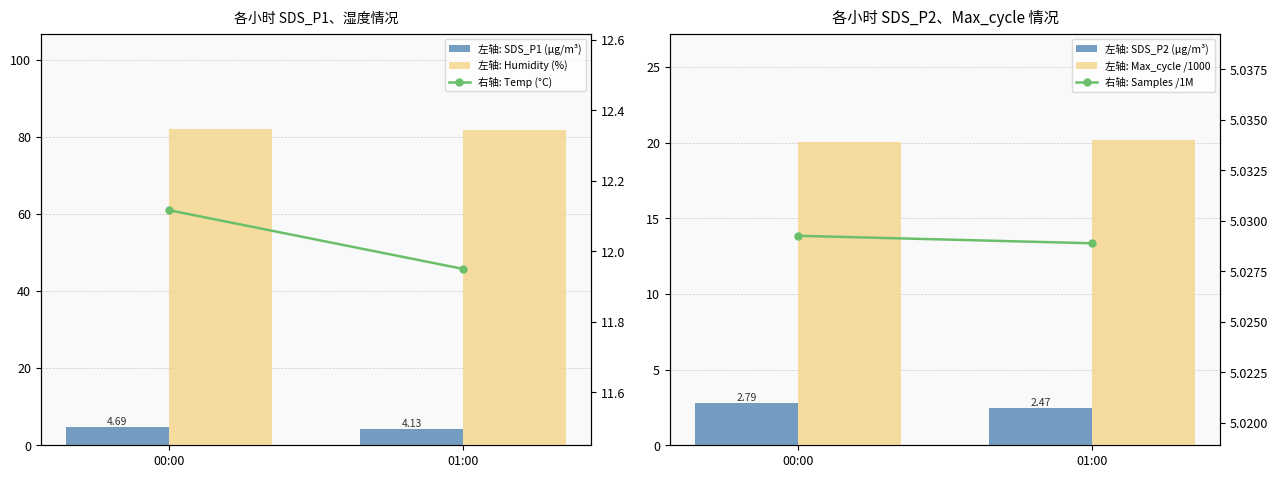

Rank the series at 00:00 from highest to lowest value.

左轴: Humidity (%), 左轴: Max_cycle /1000, 右轴: Temp (°C), 右轴: Samples /1M, 左轴: SDS_P1 (μg/m³), 左轴: SDS_P2 (μg/m³)